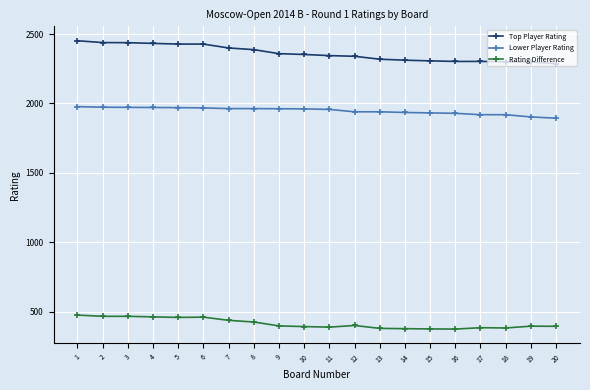

What is the value of the Top Player Rating point at the 11th from the left?

2345